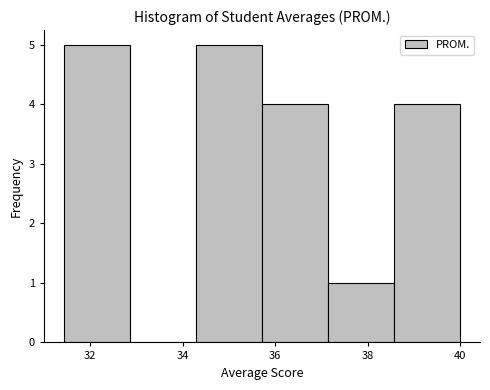

Reading left to right, transcribe this chart: for each bar, give the range it covers on the x-axis and its height. Neither the bar edges nor the heights are printed on the chart, so give them approximately, as read against the axes.

31.4 to 32.8: 5
32.8 to 34.2: 0
34.2 to 35.8: 5
35.8 to 37.2: 4
37.2 to 38.6: 1
38.6 to 40.0: 4